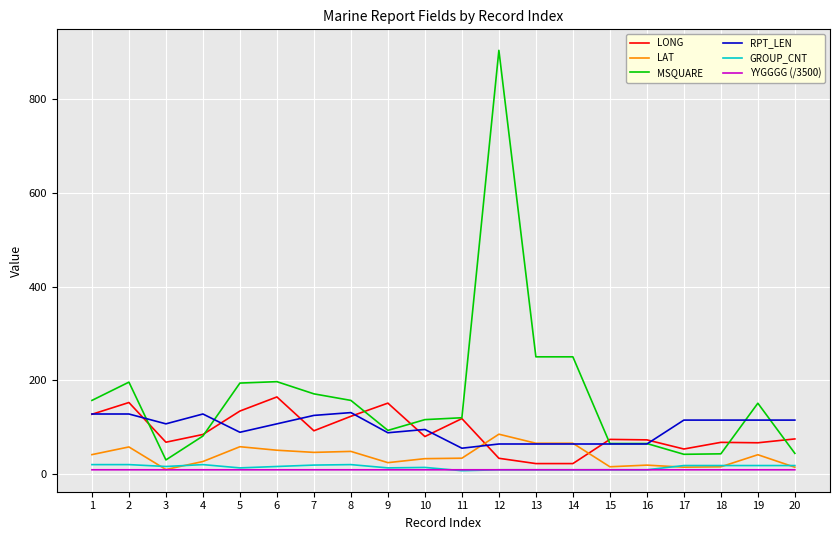

What are all the series names shown in the legend?

LONG, LAT, MSQUARE, RPT_LEN, GROUP_CNT, YYGGGG (/3500)